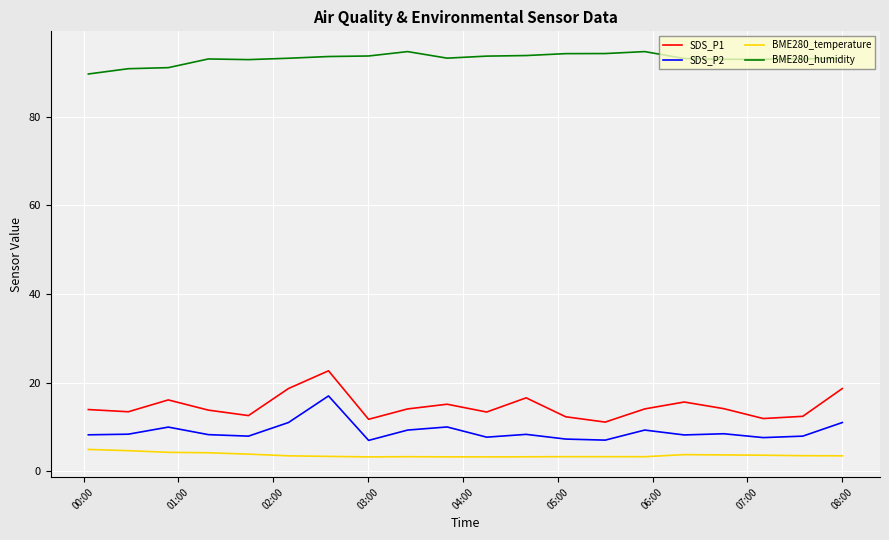

What is the difference between the maximum and minimum values in the BME280_temperature series?

1.7